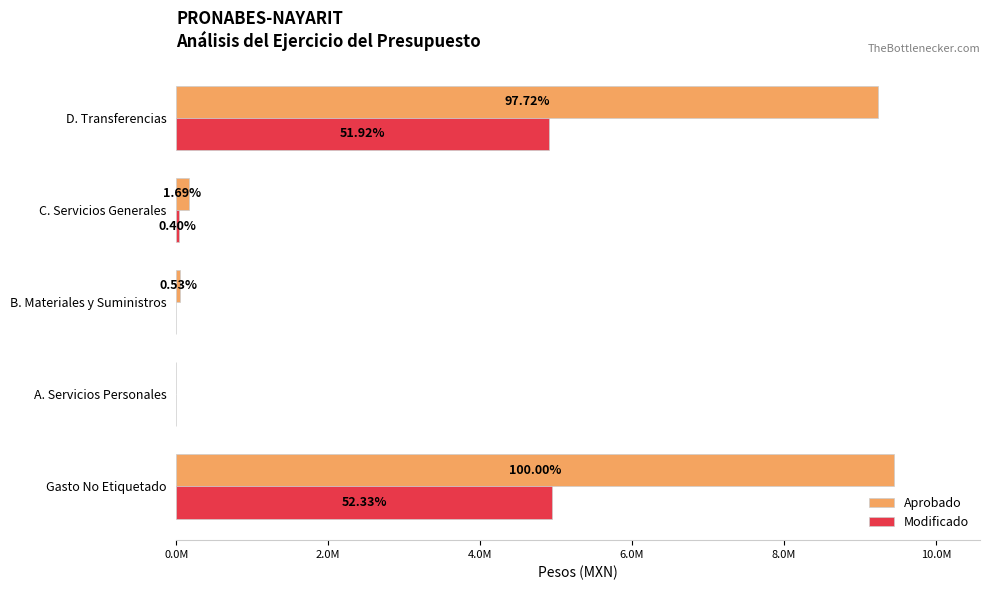

What are all the series names shown in the legend?

Aprobado, Modificado